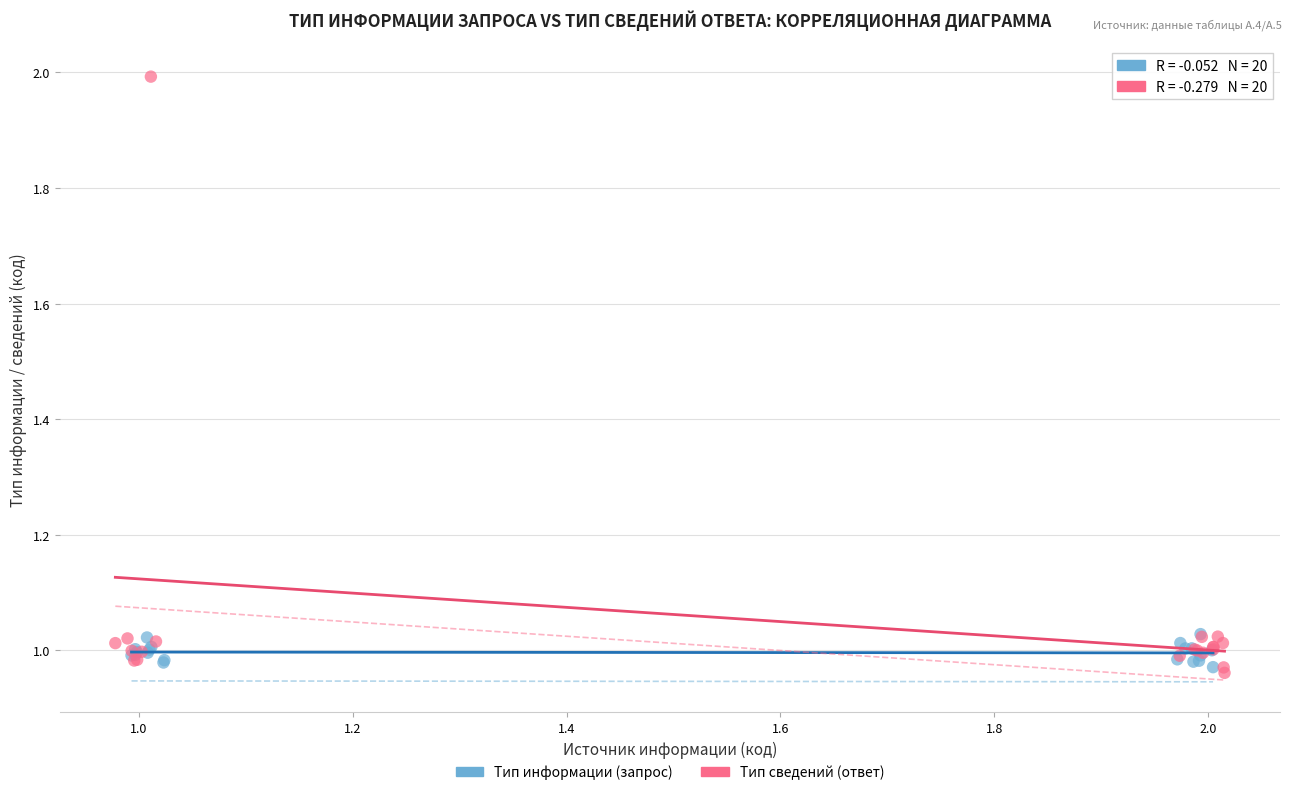

Which series has the largest Y range (max minus min)?

Тип сведений (ответ)